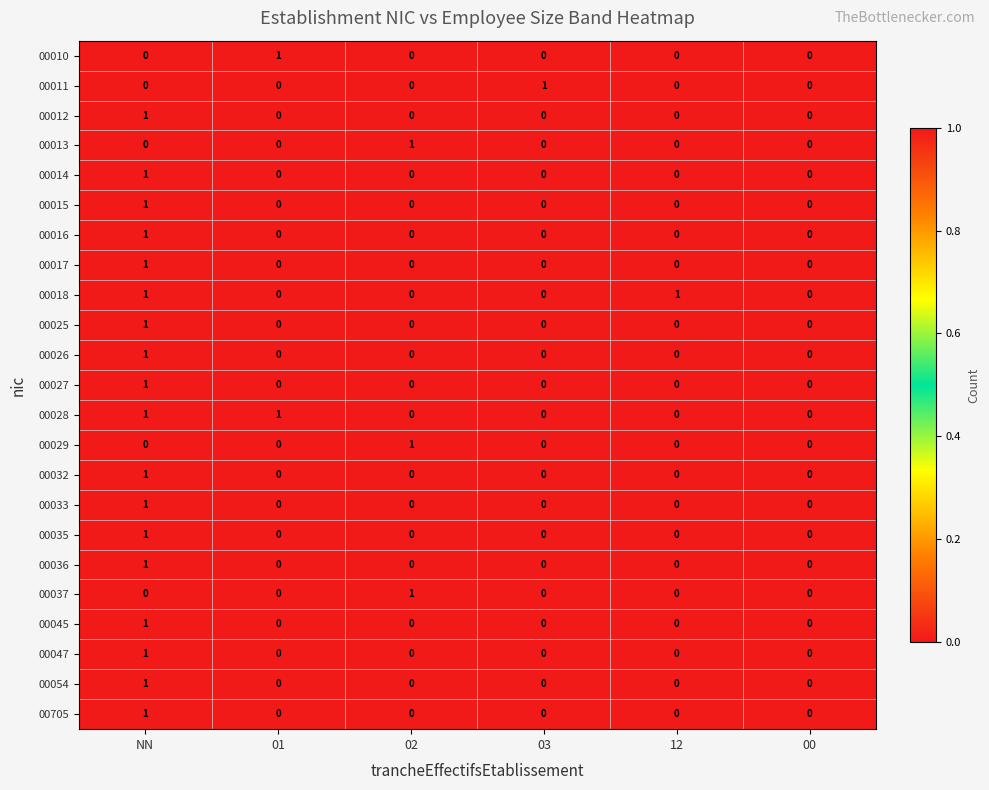

How many 00054 values are between 0 and 1?

6